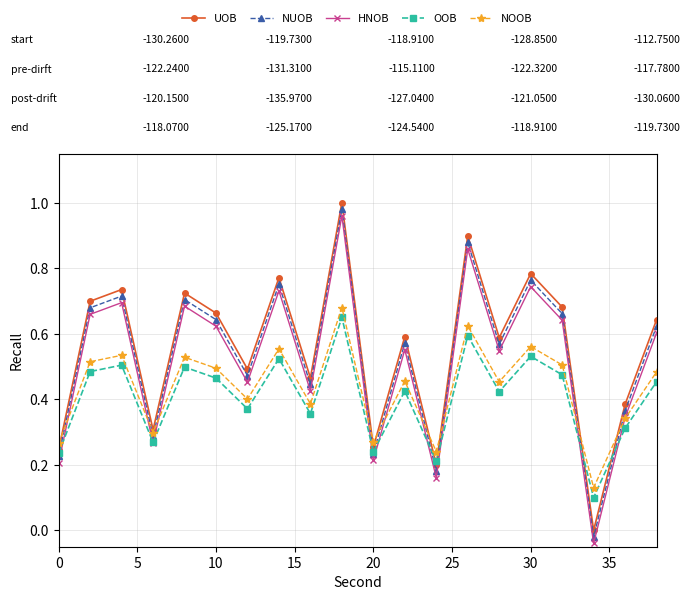

How many series are shown in this chart?

5